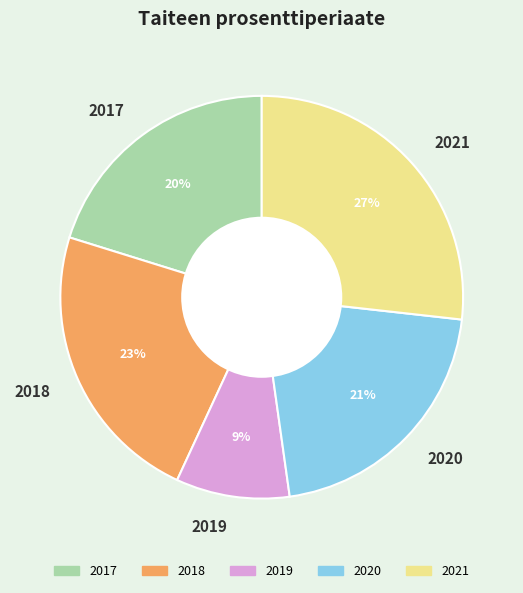

Does 2018 represent more than half of the total?

No